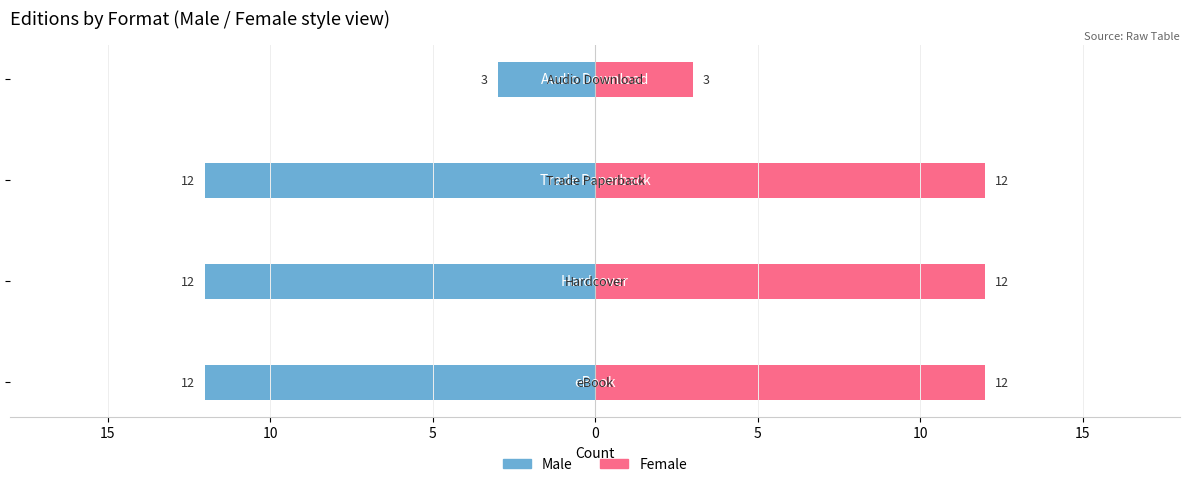

How many groups of bars are there?

4